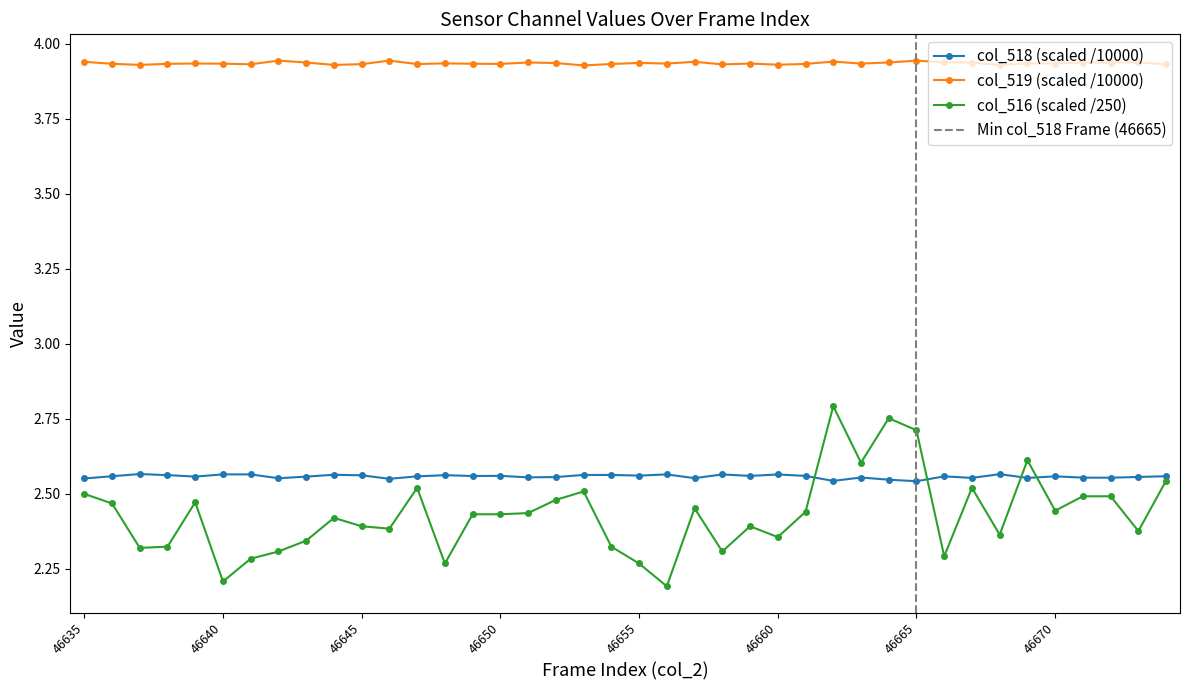

Reading left to right, extract all data points from this chart.

col_518: 2.6	2.6	2.6	2.6	2.6	2.6	2.6	2.6	2.6	2.6	2.6	2.6	2.6	2.6	2.6	2.6	2.6	2.6	2.6	2.6	2.6	2.6	2.6	2.6	2.6	2.6	2.6	2.5	2.6	2.5	2.5	2.6	2.6	2.6	2.6	2.6	2.6	2.6	2.6	2.6
col_519: 3.9	3.9	3.9	3.9	3.9	3.9	3.9	3.9	3.9	3.9	3.9	3.9	3.9	3.9	3.9	3.9	3.9	3.9	3.9	3.9	3.9	3.9	3.9	3.9	3.9	3.9	3.9	3.9	3.9	3.9	3.9	3.9	3.9	3.9	3.9	3.9	3.9	3.9	3.9	3.9
col_516: 2.5	2.5	2.3	2.3	2.5	2.2	2.3	2.3	2.3	2.4	2.4	2.4	2.5	2.3	2.4	2.4	2.4	2.5	2.5	2.3	2.3	2.2	2.5	2.3	2.4	2.4	2.4	2.8	2.6	2.8	2.7	2.3	2.5	2.4	2.6	2.4	2.5	2.5	2.4	2.5